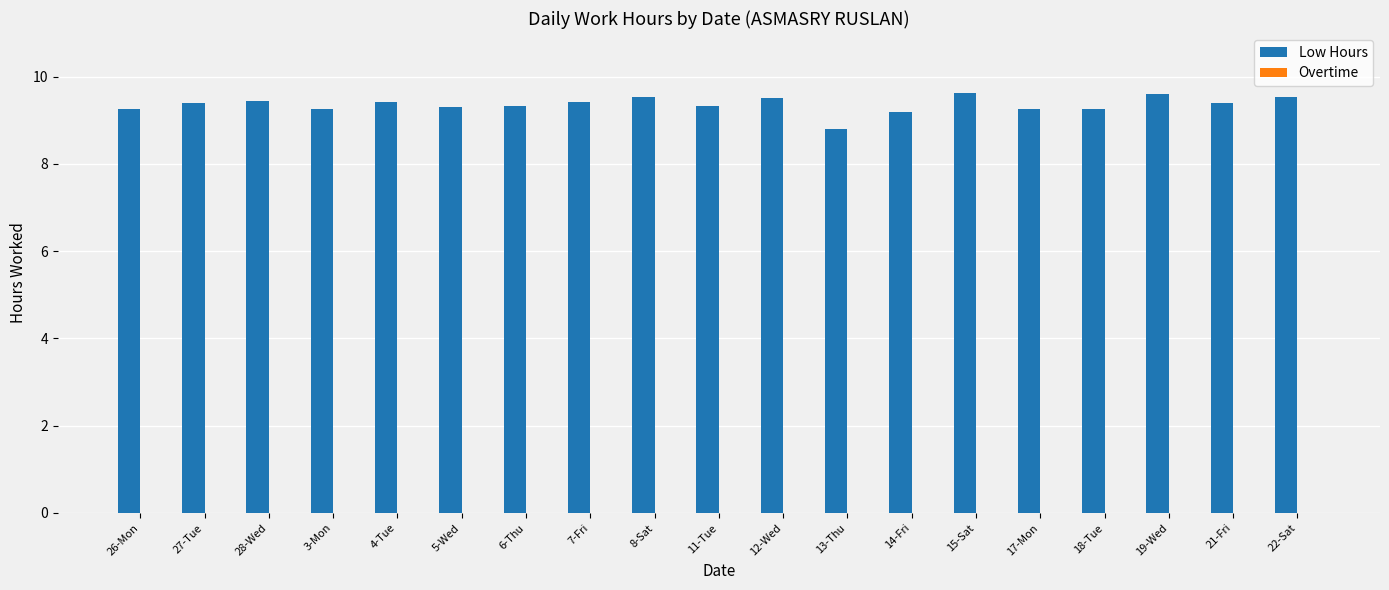

Where does the data first go above 9?

26-Mon